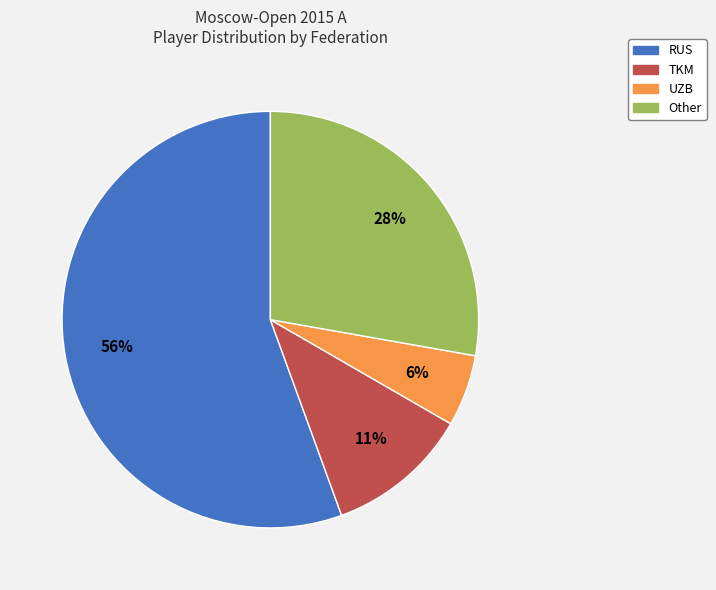

To the nearest percent, what is the average slice percentage?

25%